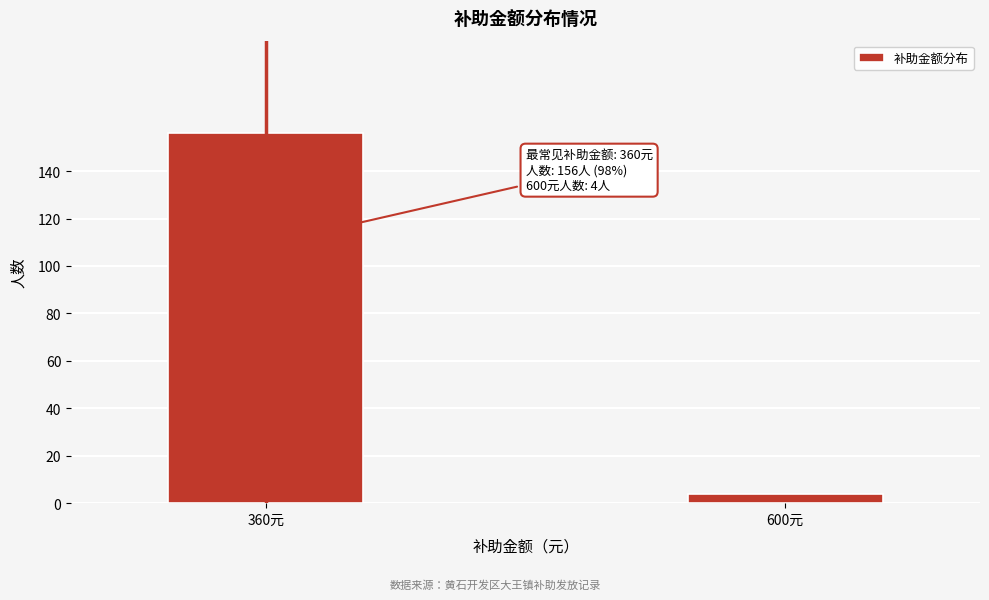

Reading left to right, transcribe all the data shown in this chart.

360元=156	600元=4